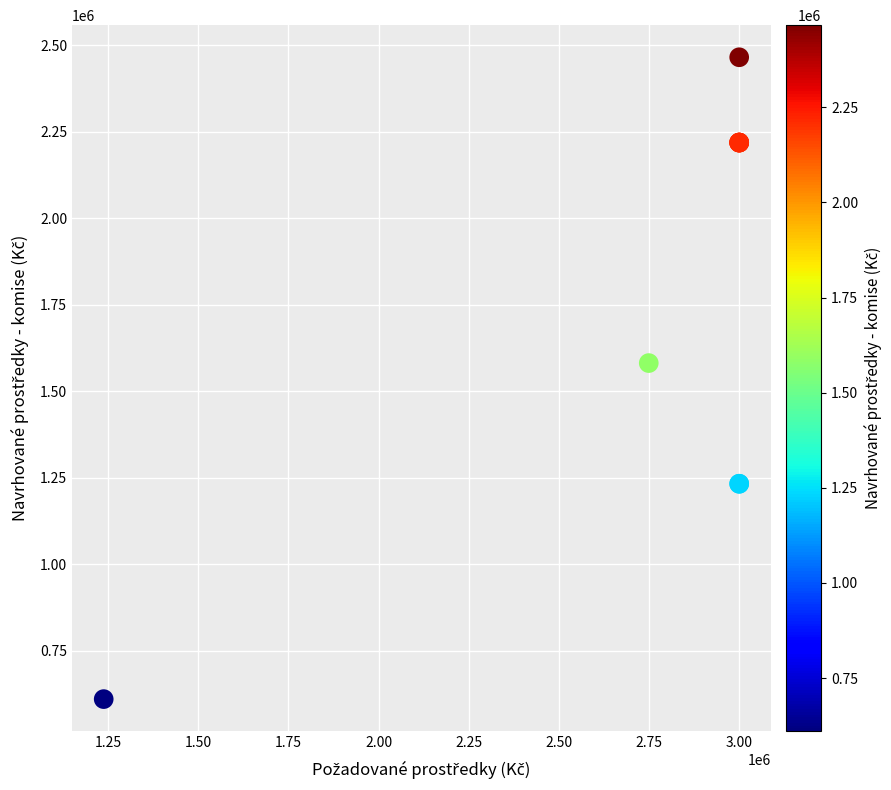

What Y value in the scatter plot is closest to 1538013?

1581691.6